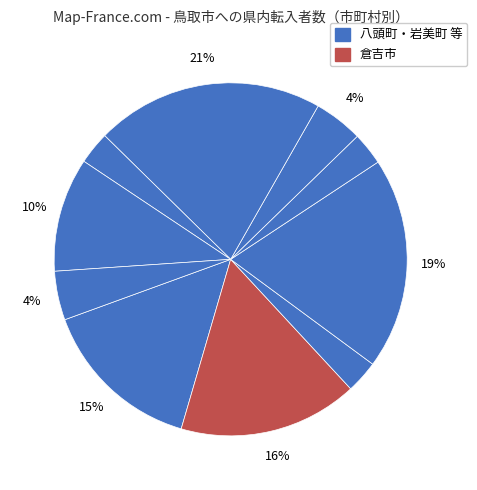

How many slices are in this pie chart?

10